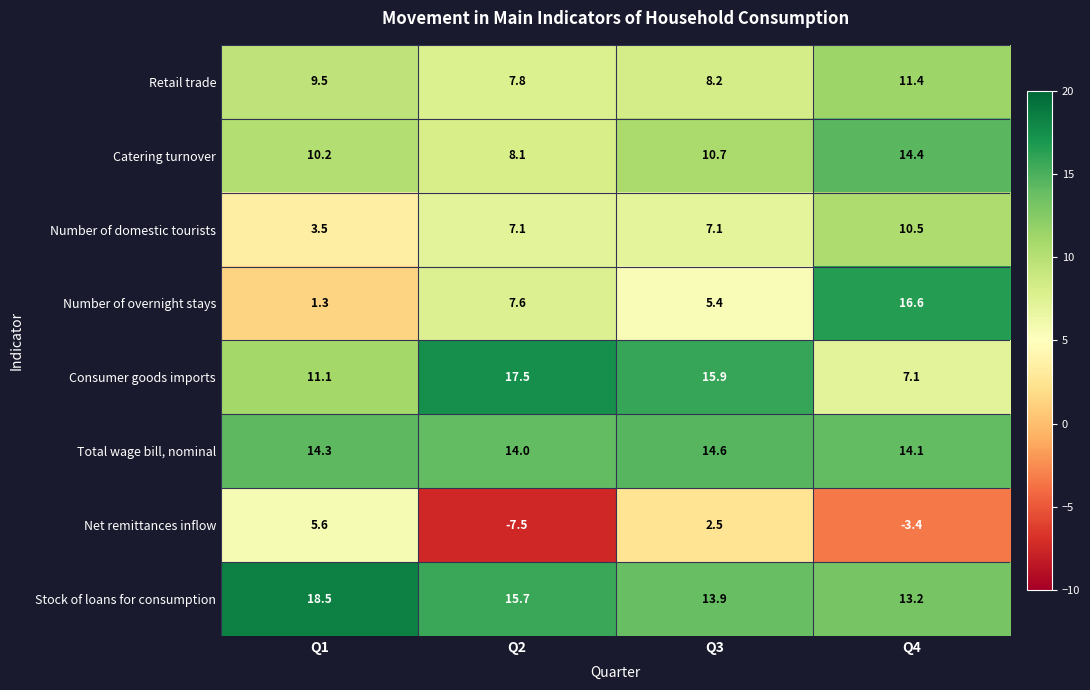

At which label does Number of domestic tourists reach its minimum?

Q1